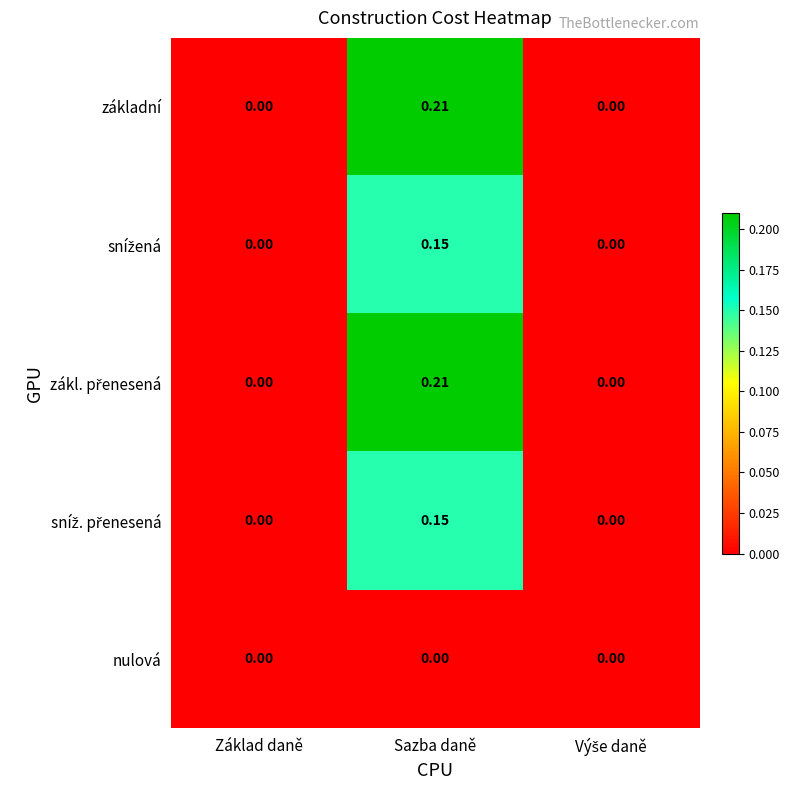

At which category is the sum across all series the highest?

Sazba daně